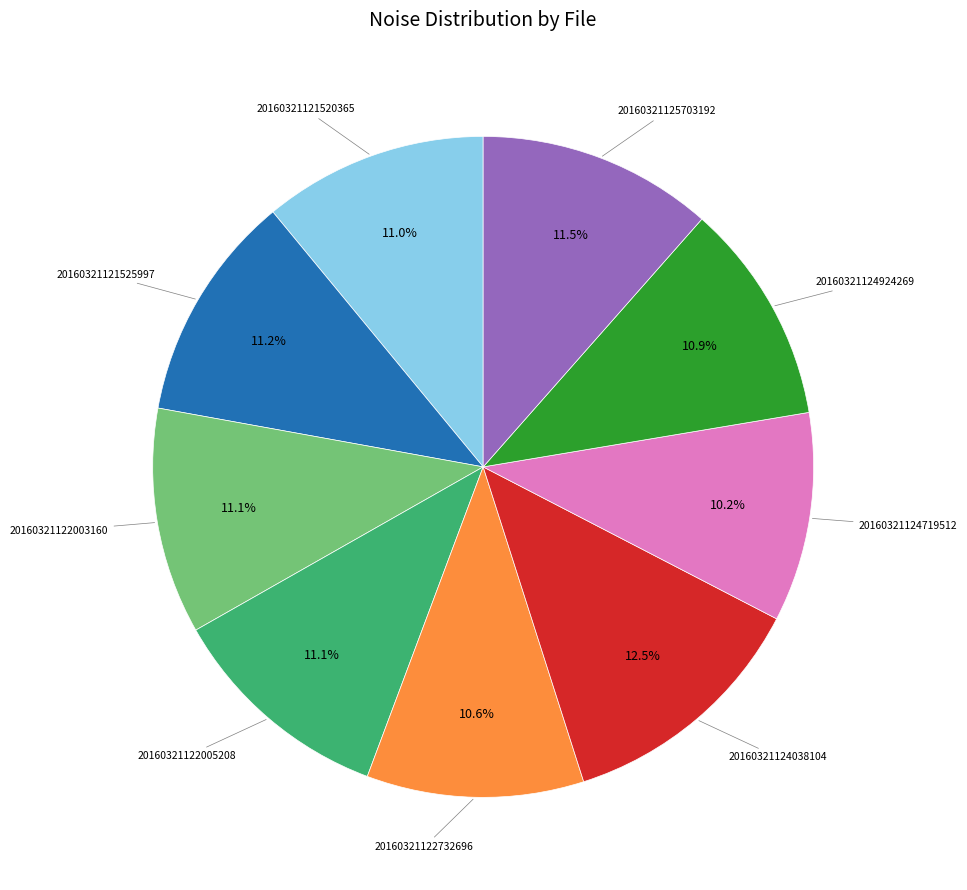

Does any single category account for the majority?

No